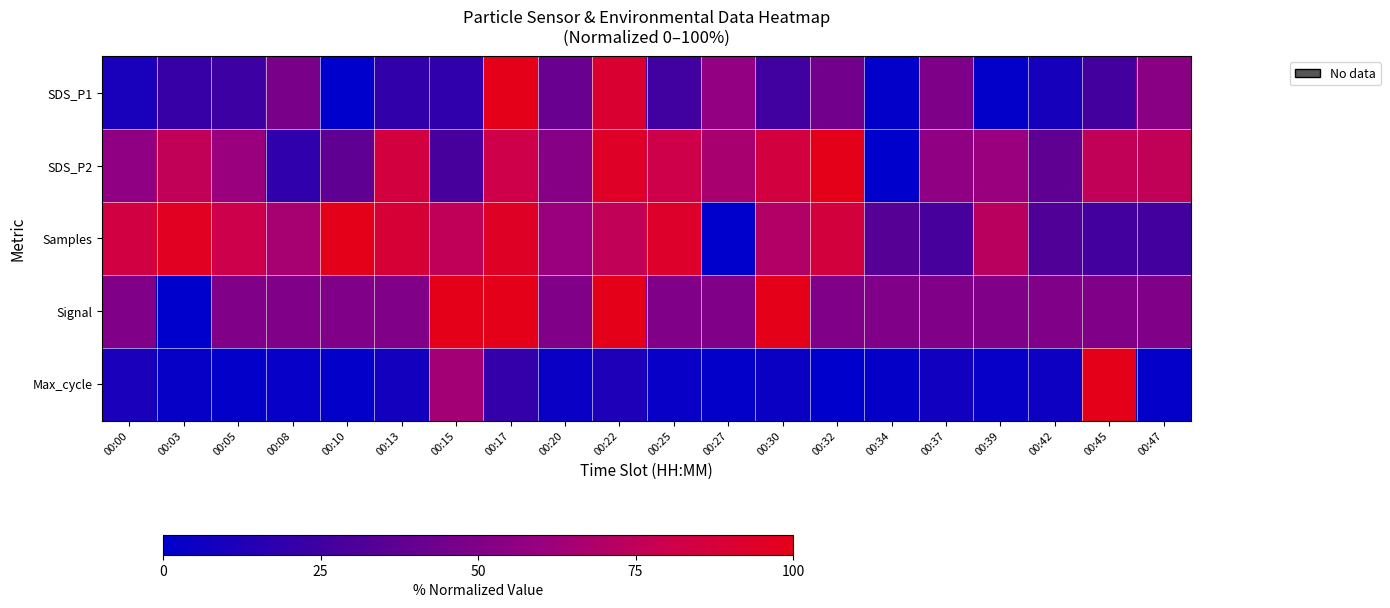

Reading left to right, extract all data points from this chart.

SDS_P1: 00:00=9.8	00:03=22.2	00:05=23.7	00:08=47.7	00:10=0.0	00:13=20.0	00:15=19.1	00:17=100.0	00:20=41.2	00:22=90.5	00:25=25.8	00:27=57.5	00:30=25.8	00:32=45.2	00:34=1.5	00:37=49.8	00:39=1.5	00:42=9.2	00:45=26.8	00:47=53.8
SDS_P2: 00:00=56.6	00:03=75.5	00:05=60.4	00:08=18.9	00:10=37.7	00:13=84.9	00:15=28.3	00:17=81.1	00:20=52.8	00:22=94.3	00:25=81.1	00:27=66.0	00:30=84.9	00:32=100.0	00:34=0.0	00:37=56.6	00:39=60.4	00:42=37.7	00:45=75.5	00:47=75.5
Samples: 00:00=83.9	00:03=96.2	00:05=80.4	00:08=65.3	00:10=100.0	00:13=88.4	00:15=75.4	00:17=95.1	00:20=60.5	00:22=75.6	00:25=93.4	00:27=0.0	00:30=69.9	00:32=85.4	00:34=34.4	00:37=28.0	00:39=72.6	00:42=32.0	00:45=26.7	00:47=26.8
Signal: 00:00=50.0	00:03=0.0	00:05=50.0	00:08=50.0	00:10=50.0	00:13=50.0	00:15=100.0	00:17=100.0	00:20=50.0	00:22=100.0	00:25=50.0	00:27=50.0	00:30=100.0	00:32=50.0	00:34=50.0	00:37=50.0	00:39=50.0	00:42=50.0	00:45=50.0	00:47=50.0
Max_cycle: 00:00=10.5	00:03=2.9	00:05=1.2	00:08=2.5	00:10=1.4	00:13=7.7	00:15=64.0	00:17=20.5	00:20=4.3	00:22=11.8	00:25=3.2	00:27=1.2	00:30=4.6	00:32=0.0	00:34=2.1	00:37=6.8	00:39=2.7	00:42=5.3	00:45=100.0	00:47=1.8